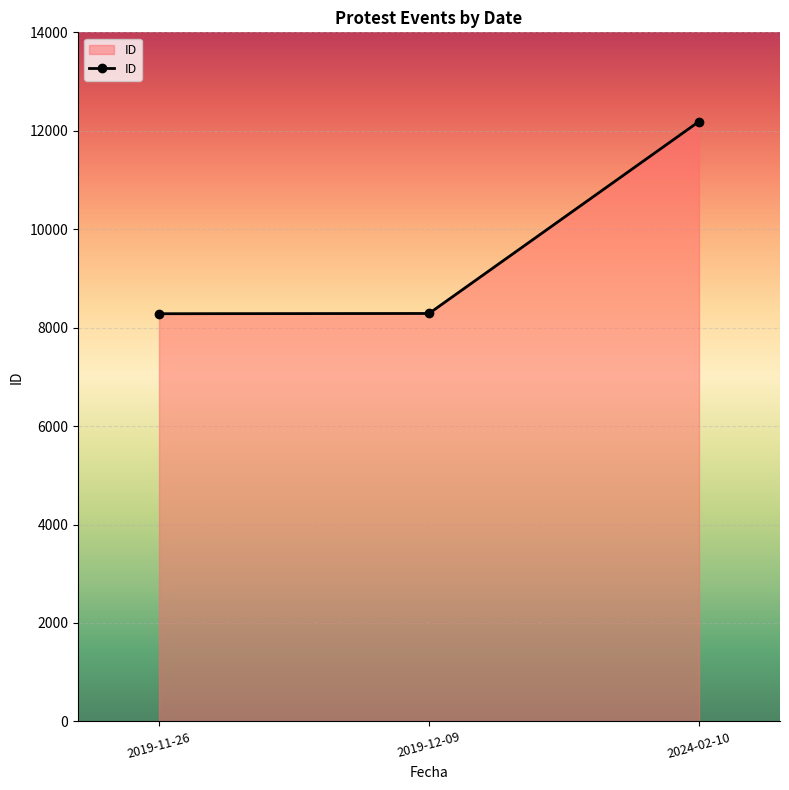

What is the greatest value displayed?

12188